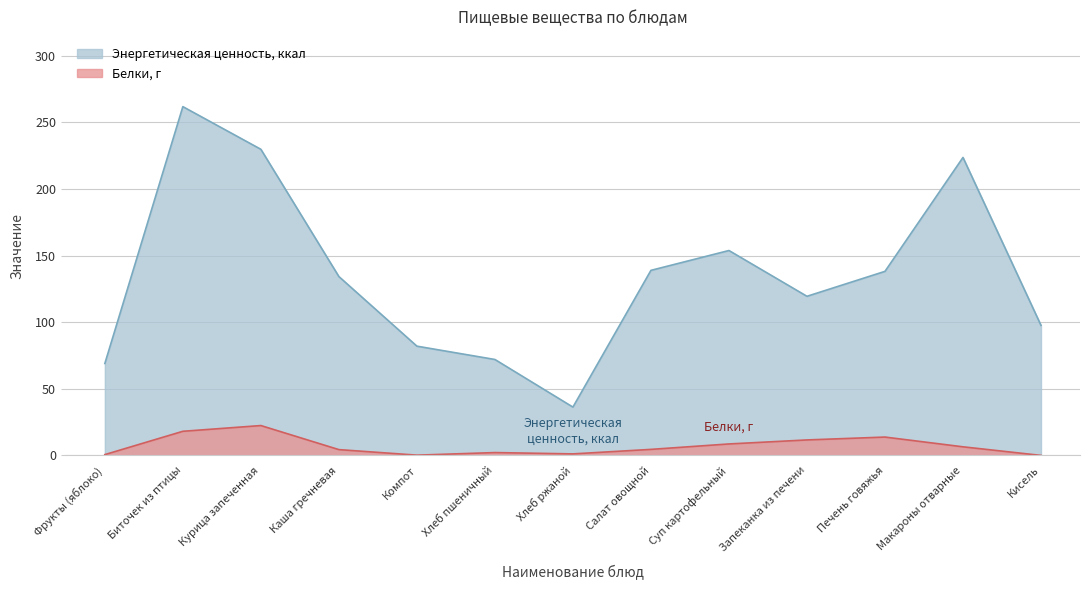

Which series has the largest range (max minus min)?

Энергетическая ценность, ккал